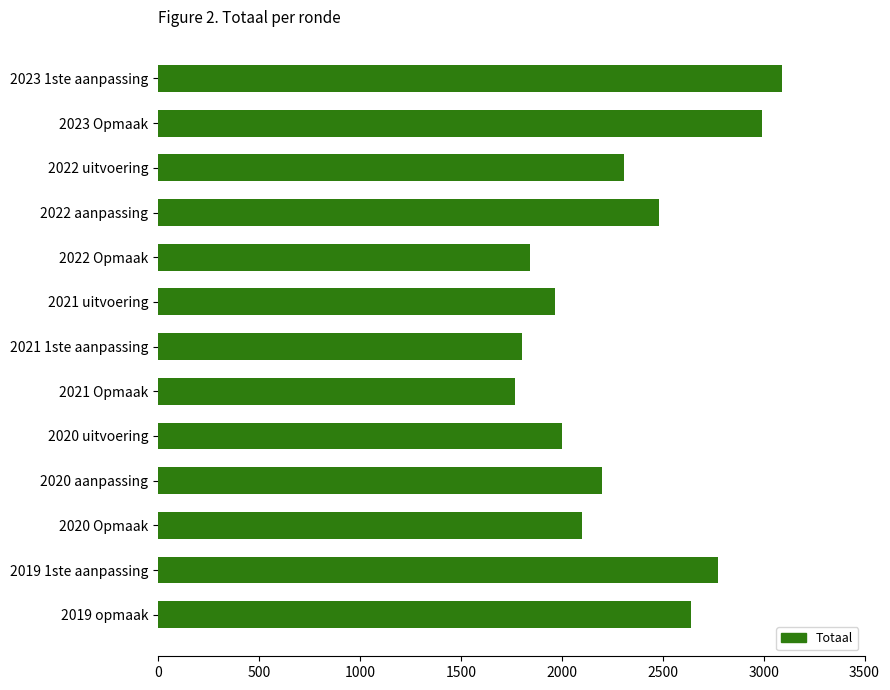

The chart shows a value of 2482 at 2022 aanpassing. True or false?

True